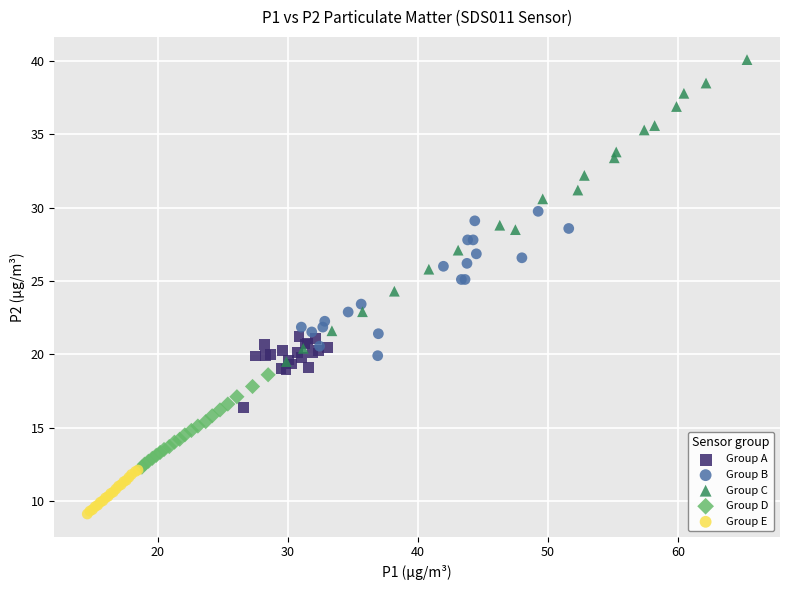

Which series contains the highest Y value?

Group C